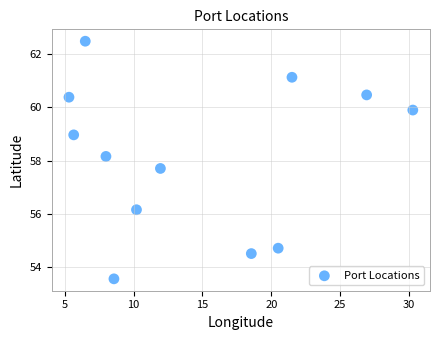

What is the range of X values (max minus min)?

25.0